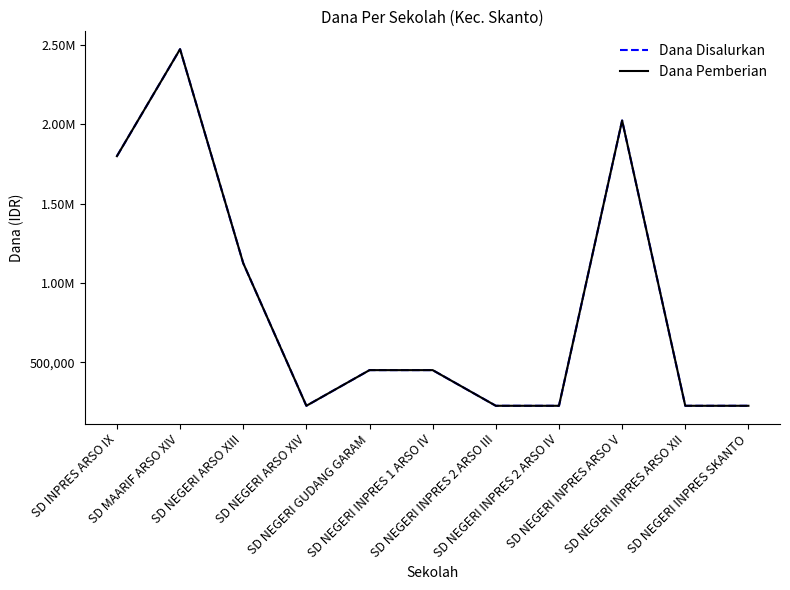

Does the chart display data point markers on the line(s)?

No